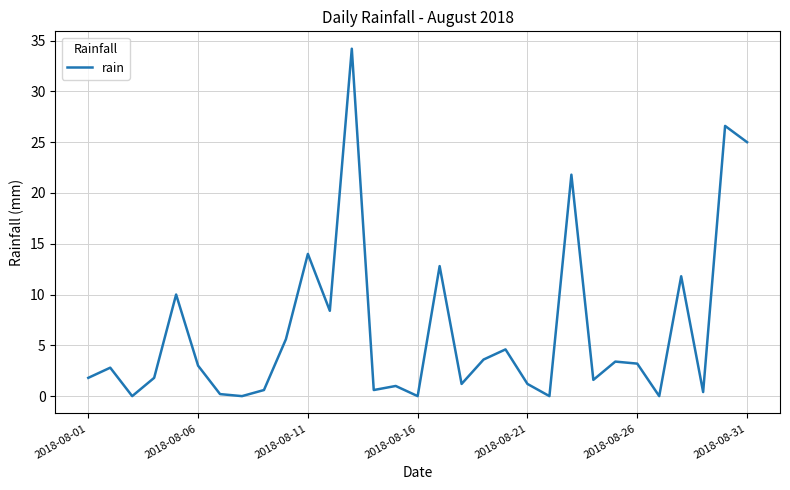

What is the maximum value shown in the chart?

34.2